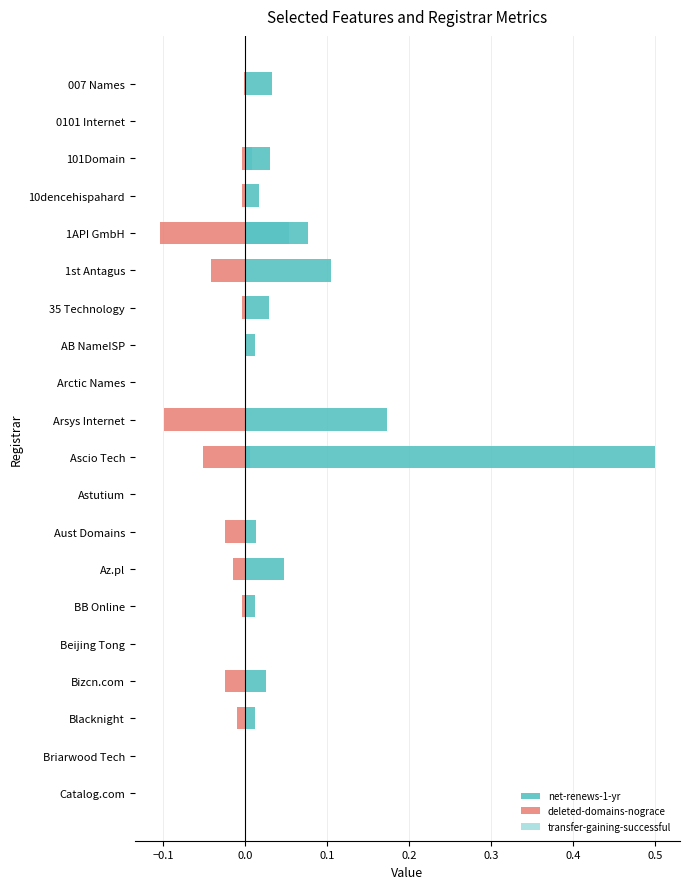

The deleted-domains-nograce series shows -0.1 at 1API GmbH. True or false?

True